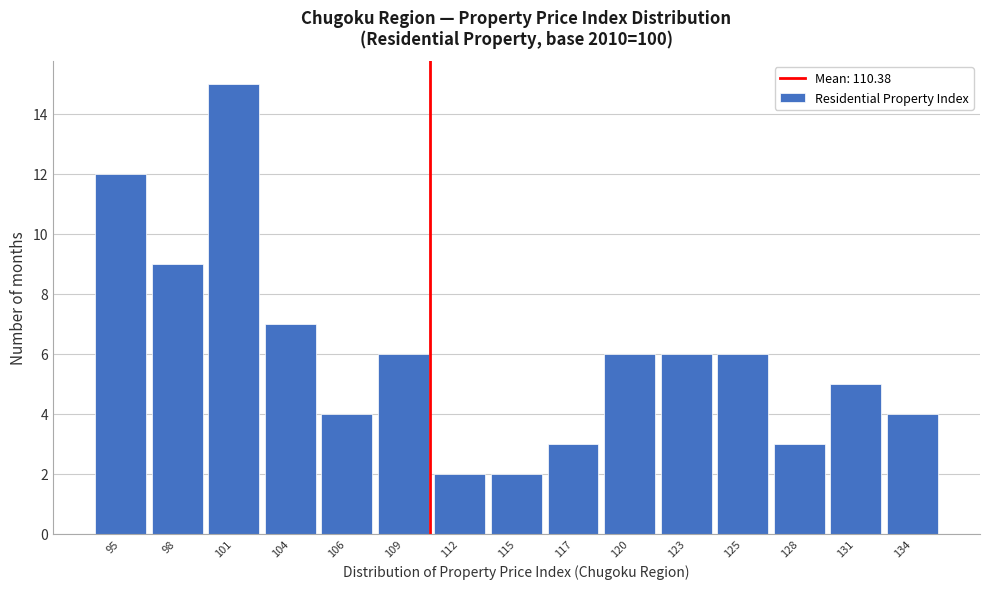

Reading left to right, extract all data points from this chart.

95=12	98=9	101=15	104=7	106=4	109=6	112=2	115=2	117=3	120=6	123=6	125=6	128=3	131=5	134=4